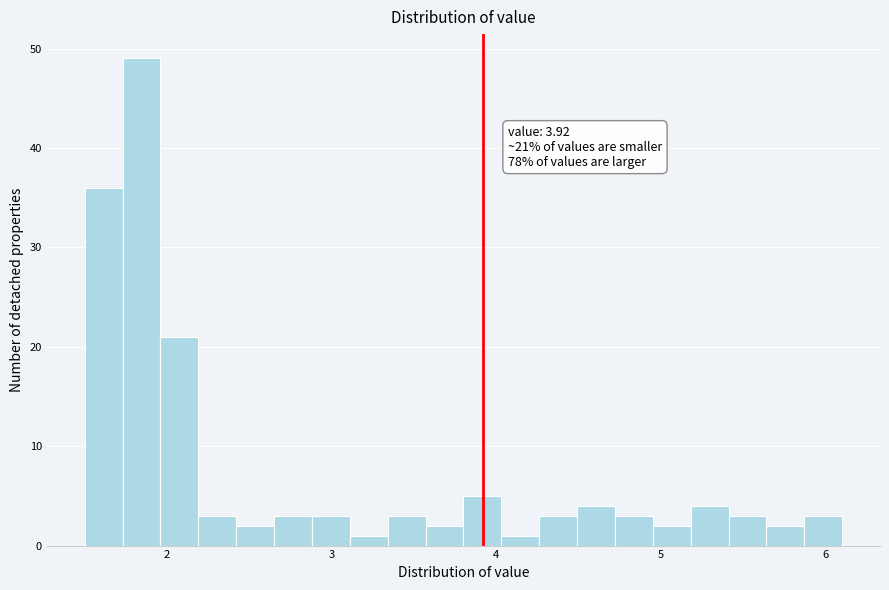

Around what value on the x-axis is the tallest bar? Give the approximate position of its centre, as read against the axis.

1.8